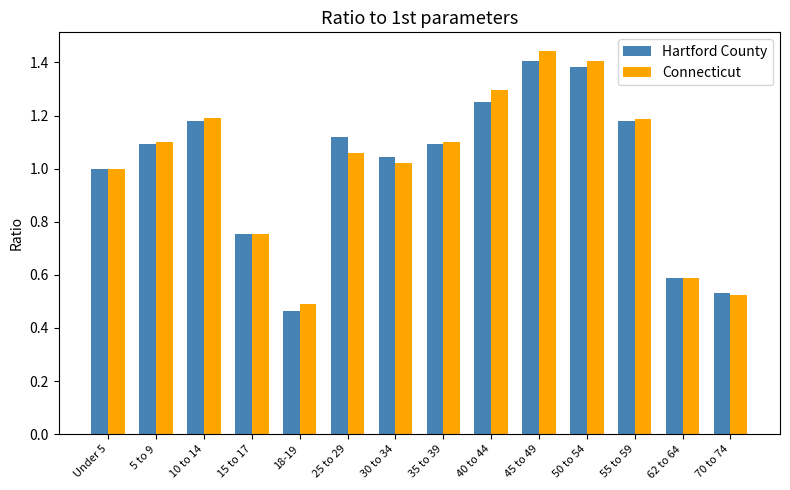

At which category does the chart reach its minimum across all series?

18-19